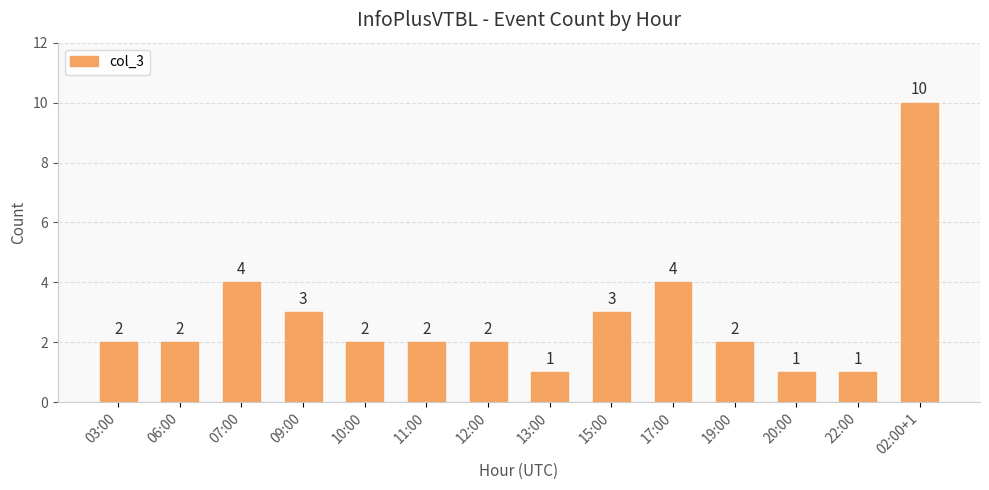

Between 06:00 and 02:00+1, which is larger?

02:00+1